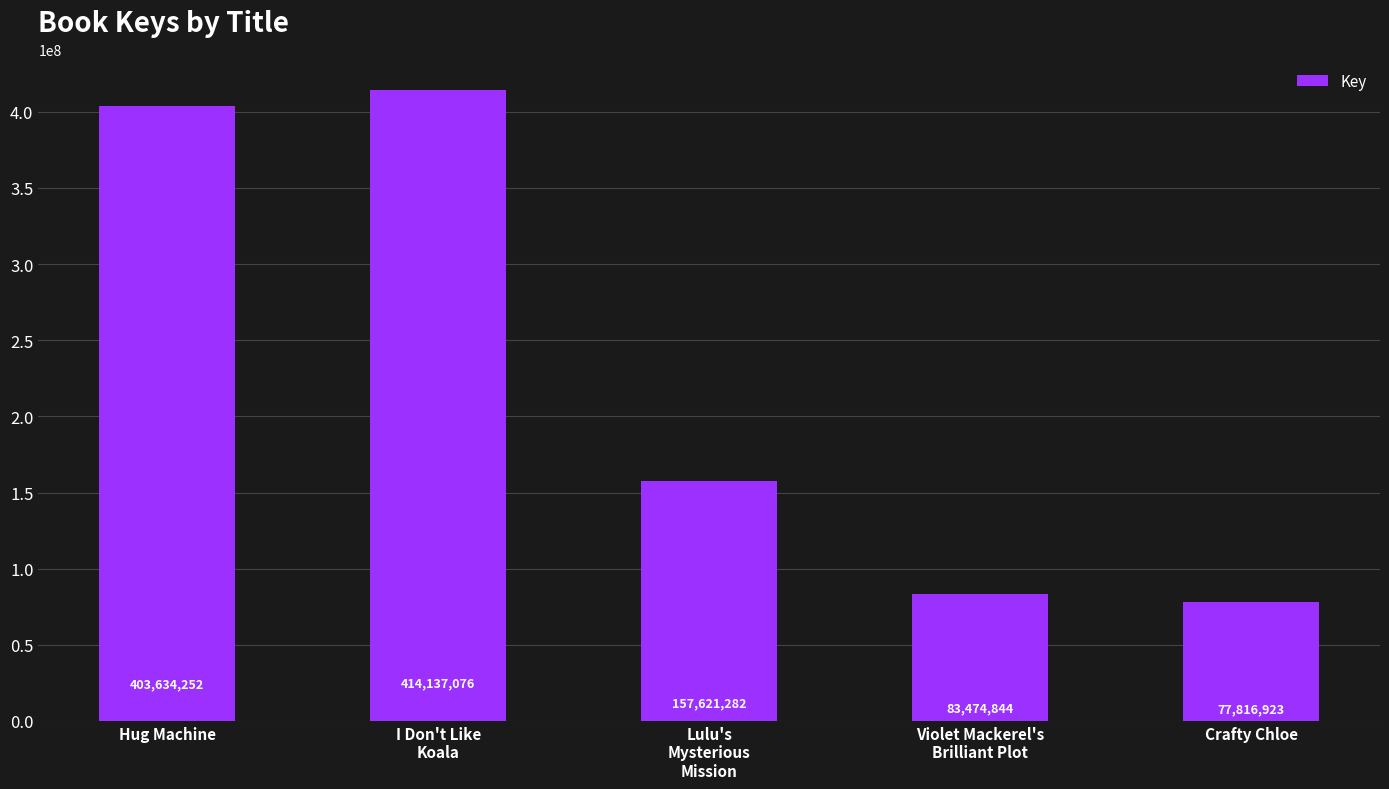

What is the value of the 1st bar from the left?

403634252